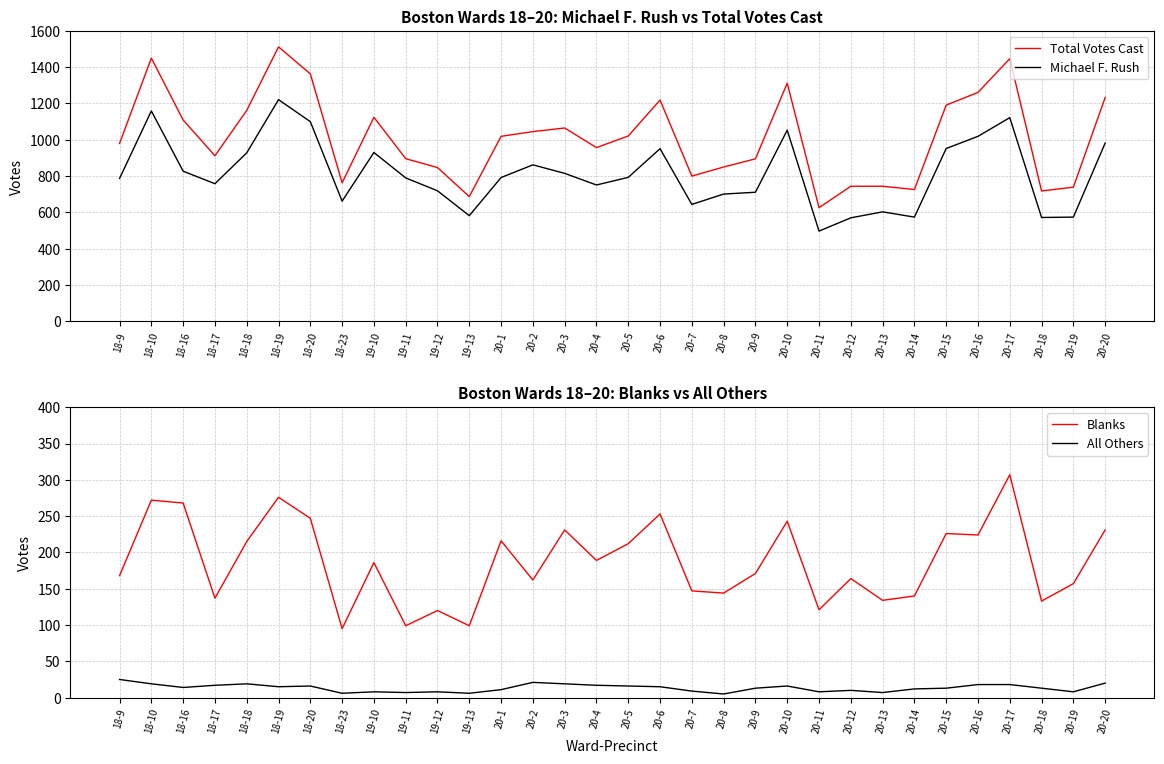

What is the value of the Blanks point at the 31st from the left?

157